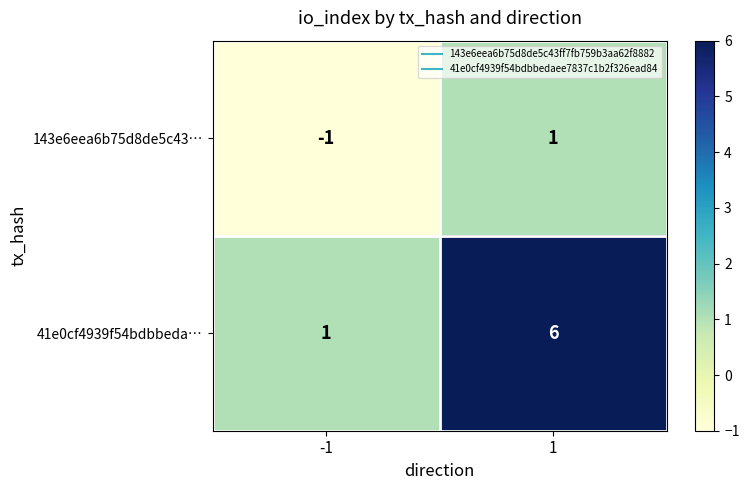

Reading right to left, transcribe all the data shown in this chart.

143e6eea6b75d8de5c43…: 1	-1
41e0cf4939f54bdbbeda…: 6	1